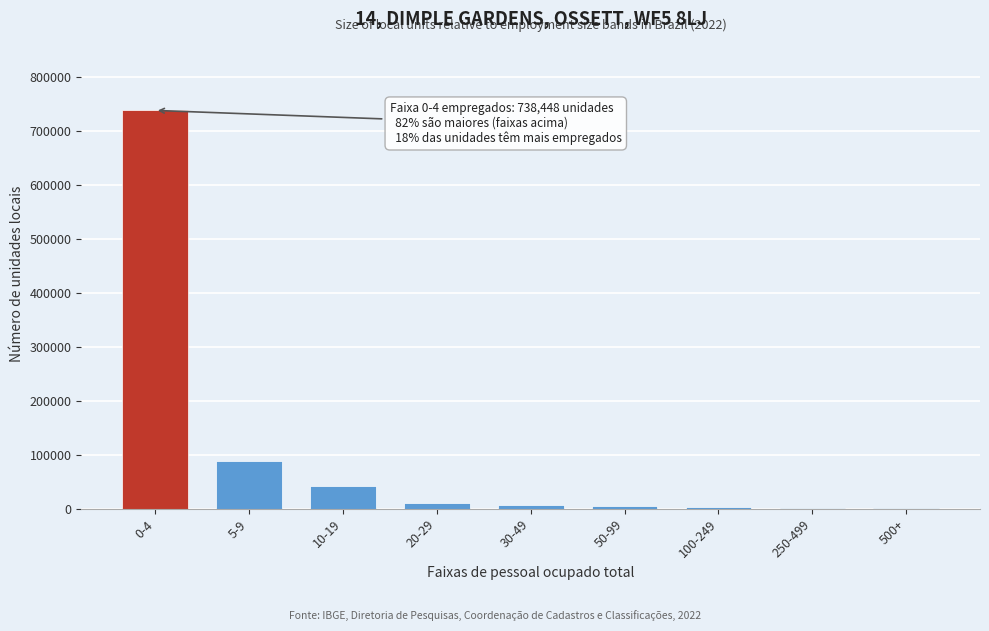

Which category has the highest value across all series?

0-4